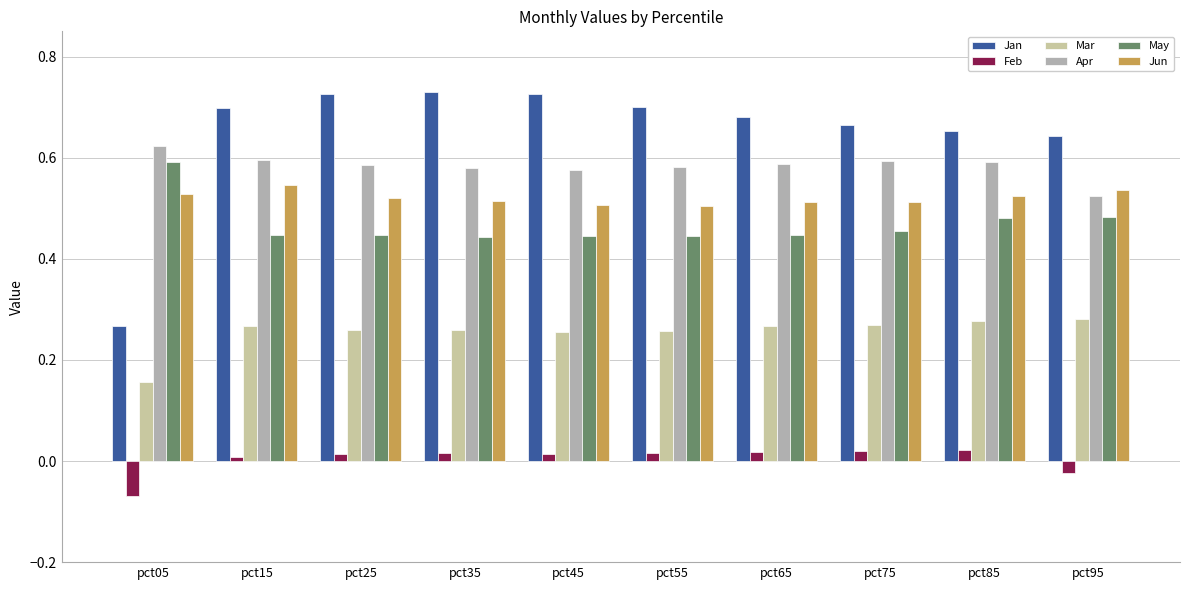

Read the May value at pct15.

0.4